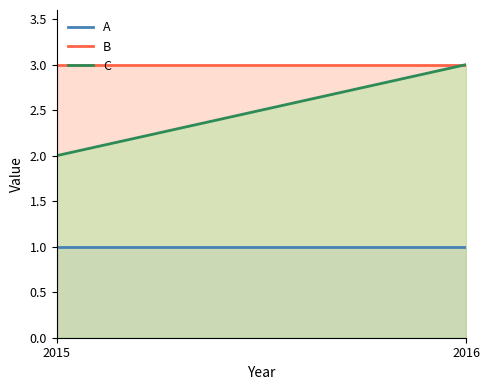

Between 2015 and 2016, which series saw the biggest shift?

C